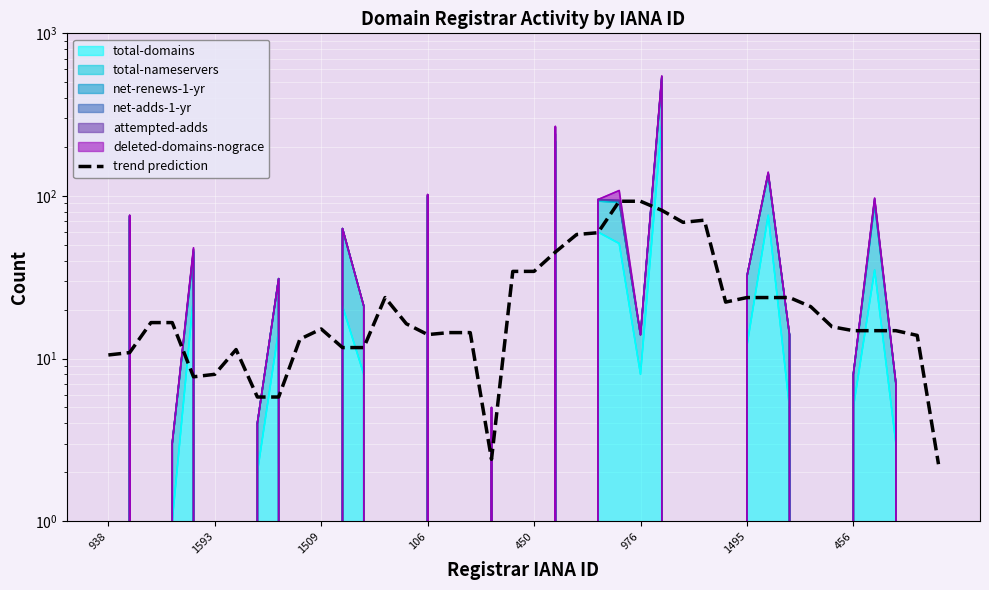

What is the minimum value shown in the chart?

2.2